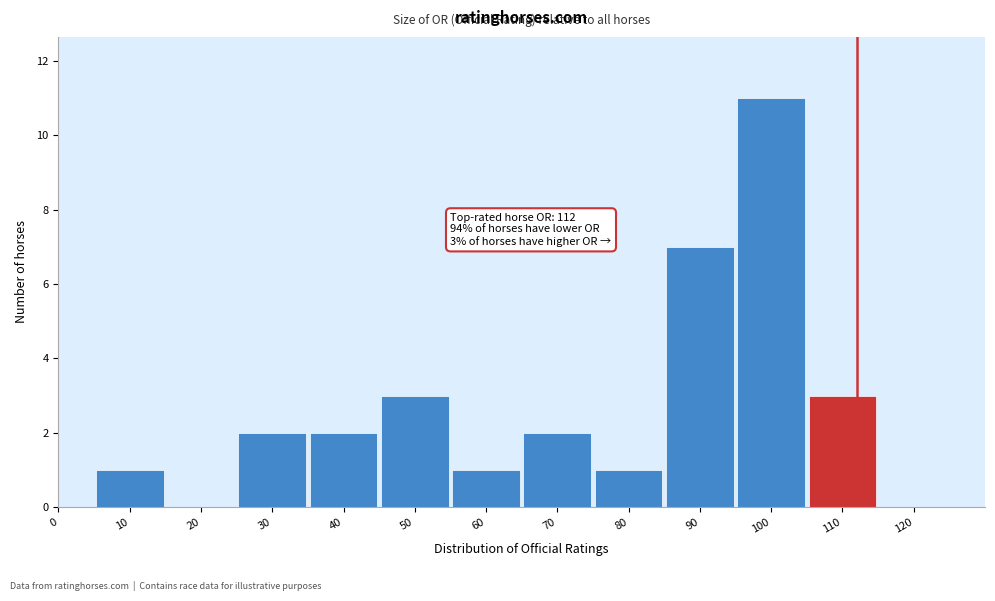

Reading left to right, extract all data points from this chart.

0=0	10=1	20=0	30=2	40=2	50=3	60=1	70=2	80=1	90=7	100=11	110=3	120=0